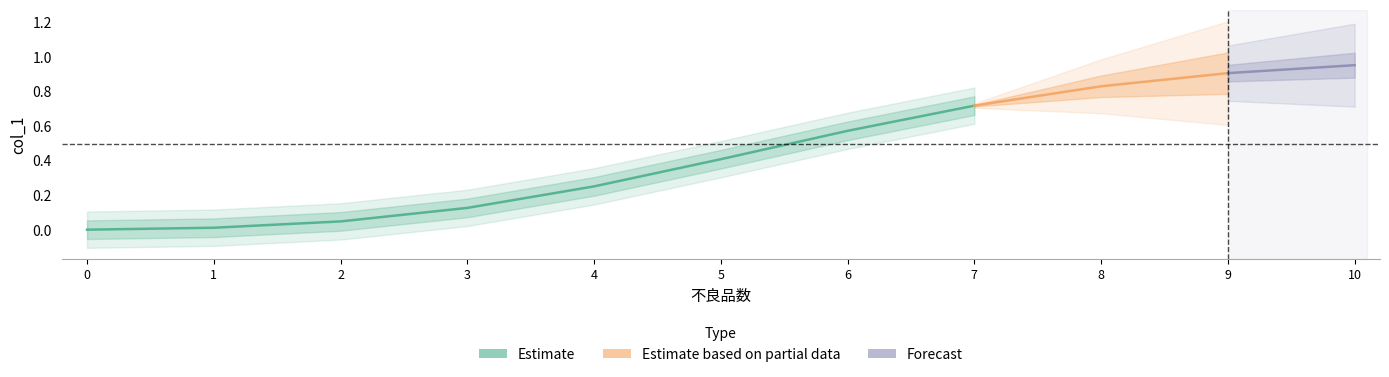

What is the value of the 4th point from the left?

0.1